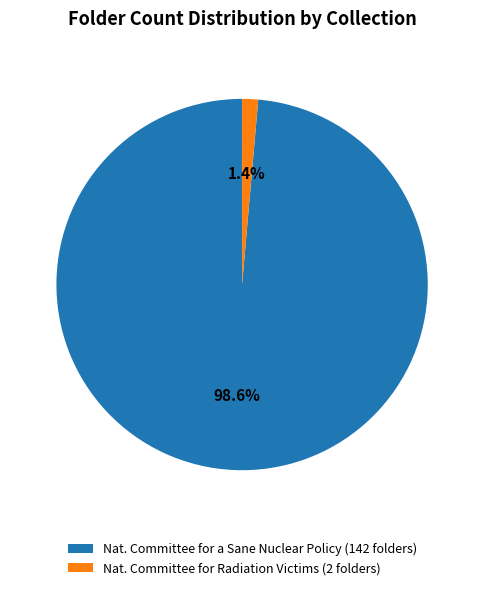

To the nearest percent, what is the average slice percentage?

50%